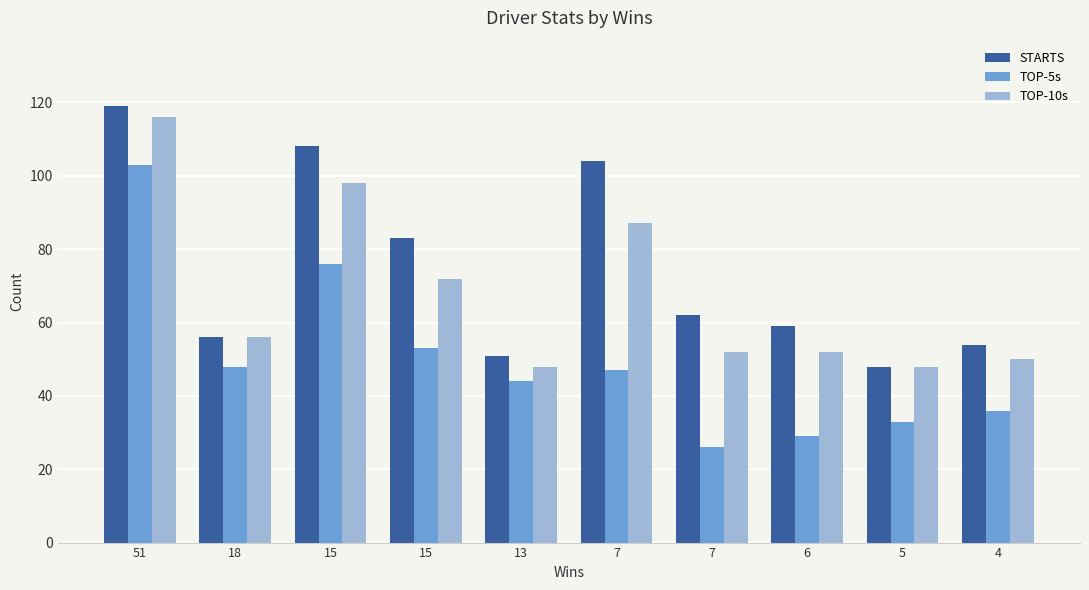

What are all the series names shown in the legend?

STARTS, TOP-5s, TOP-10s